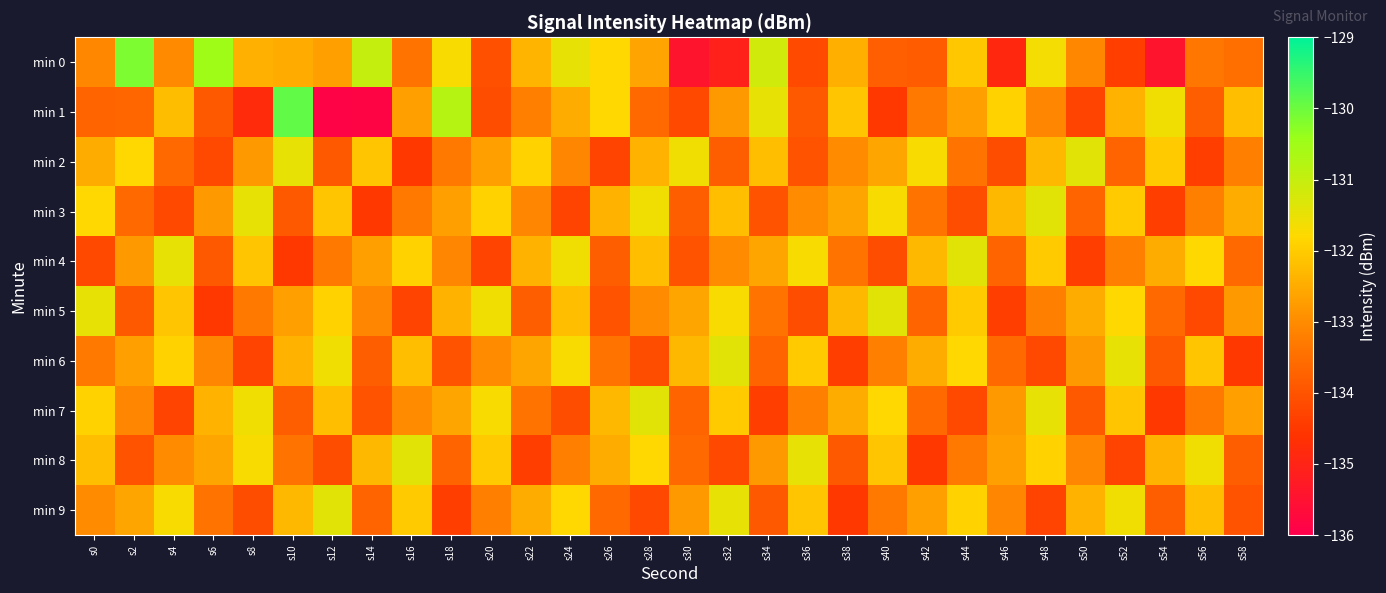

Reading left to right, list all the values displayed in this chart.

min 0: s0=-133.1	s2=-130.1	s4=-133.0	s6=-130.5	s8=-132.4	s10=-132.5	s12=-132.7	s14=-131.0	s16=-133.4	s18=-131.7	s20=-134.1	s22=-132.4	s24=-131.5	s26=-131.8	s28=-132.6	s30=-135.4	s32=-135.1	s34=-131.2	s36=-134.2	s38=-132.4	s40=-133.8	s42=-133.8	s44=-132.1	s46=-134.9	s48=-131.6	s50=-133.1	s52=-134.4	s54=-135.4	s56=-133.4	s58=-133.5
min 1: s0=-133.7	s2=-133.7	s4=-132.2	s6=-133.9	s8=-134.8	s10=-129.9	s12=-135.9	s14=-135.9	s16=-132.7	s18=-130.8	s20=-134.1	s22=-133.2	s24=-132.5	s26=-131.8	s28=-133.6	s30=-134.2	s32=-132.8	s34=-131.5	s36=-133.9	s38=-132.1	s40=-134.5	s42=-133.3	s44=-132.7	s46=-131.9	s48=-133.1	s50=-134.3	s52=-132.4	s54=-131.6	s56=-133.8	s58=-132.2
min 2: s0=-132.5	s2=-131.8	s4=-133.6	s6=-134.2	s8=-132.8	s10=-131.5	s12=-133.9	s14=-132.1	s16=-134.5	s18=-133.3	s20=-132.7	s22=-131.9	s24=-133.1	s26=-134.3	s28=-132.4	s30=-131.6	s32=-133.8	s34=-132.2	s36=-134.0	s38=-133.0	s40=-132.6	s42=-131.7	s44=-133.4	s46=-134.1	s48=-132.3	s50=-131.4	s52=-133.7	s54=-132.0	s56=-134.4	s58=-133.2
min 3: s0=-131.8	s2=-133.6	s4=-134.2	s6=-132.8	s8=-131.5	s10=-133.9	s12=-132.1	s14=-134.5	s16=-133.3	s18=-132.7	s20=-131.9	s22=-133.1	s24=-134.3	s26=-132.4	s28=-131.6	s30=-133.8	s32=-132.2	s34=-134.0	s36=-133.0	s38=-132.6	s40=-131.7	s42=-133.4	s44=-134.1	s46=-132.3	s48=-131.4	s50=-133.7	s52=-132.0	s54=-134.4	s56=-133.2	s58=-132.5
min 4: s0=-134.2	s2=-132.8	s4=-131.5	s6=-133.9	s8=-132.1	s10=-134.5	s12=-133.3	s14=-132.7	s16=-131.9	s18=-133.1	s20=-134.3	s22=-132.4	s24=-131.6	s26=-133.8	s28=-132.2	s30=-134.0	s32=-133.0	s34=-132.6	s36=-131.7	s38=-133.4	s40=-134.1	s42=-132.3	s44=-131.4	s46=-133.7	s48=-132.0	s50=-134.4	s52=-133.2	s54=-132.5	s56=-131.8	s58=-133.6
min 5: s0=-131.5	s2=-133.9	s4=-132.1	s6=-134.5	s8=-133.3	s10=-132.7	s12=-131.9	s14=-133.1	s16=-134.3	s18=-132.4	s20=-131.6	s22=-133.8	s24=-132.2	s26=-134.0	s28=-133.0	s30=-132.6	s32=-131.7	s34=-133.4	s36=-134.1	s38=-132.3	s40=-131.4	s42=-133.7	s44=-132.0	s46=-134.4	s48=-133.2	s50=-132.5	s52=-131.8	s54=-133.6	s56=-134.2	s58=-132.8
min 6: s0=-133.3	s2=-132.7	s4=-131.9	s6=-133.1	s8=-134.3	s10=-132.4	s12=-131.6	s14=-133.8	s16=-132.2	s18=-134.0	s20=-133.0	s22=-132.6	s24=-131.7	s26=-133.4	s28=-134.1	s30=-132.3	s32=-131.4	s34=-133.7	s36=-132.0	s38=-134.4	s40=-133.2	s42=-132.5	s44=-131.8	s46=-133.6	s48=-134.2	s50=-132.8	s52=-131.5	s54=-133.9	s56=-132.1	s58=-134.5
min 7: s0=-131.9	s2=-133.1	s4=-134.3	s6=-132.4	s8=-131.6	s10=-133.8	s12=-132.2	s14=-134.0	s16=-133.0	s18=-132.6	s20=-131.7	s22=-133.4	s24=-134.1	s26=-132.3	s28=-131.4	s30=-133.7	s32=-132.0	s34=-134.4	s36=-133.2	s38=-132.5	s40=-131.8	s42=-133.6	s44=-134.2	s46=-132.8	s48=-131.5	s50=-133.9	s52=-132.1	s54=-134.5	s56=-133.3	s58=-132.7
min 8: s0=-132.2	s2=-134.0	s4=-133.0	s6=-132.6	s8=-131.7	s10=-133.4	s12=-134.1	s14=-132.3	s16=-131.4	s18=-133.7	s20=-132.0	s22=-134.4	s24=-133.2	s26=-132.5	s28=-131.8	s30=-133.6	s32=-134.2	s34=-132.8	s36=-131.5	s38=-133.9	s40=-132.1	s42=-134.5	s44=-133.3	s46=-132.7	s48=-131.9	s50=-133.1	s52=-134.3	s54=-132.4	s56=-131.6	s58=-133.8
min 9: s0=-133.0	s2=-132.6	s4=-131.7	s6=-133.4	s8=-134.1	s10=-132.3	s12=-131.4	s14=-133.7	s16=-132.0	s18=-134.4	s20=-133.2	s22=-132.5	s24=-131.8	s26=-133.6	s28=-134.2	s30=-132.8	s32=-131.5	s34=-133.9	s36=-132.1	s38=-134.5	s40=-133.3	s42=-132.7	s44=-131.9	s46=-133.1	s48=-134.3	s50=-132.4	s52=-131.6	s54=-133.8	s56=-132.2	s58=-134.0